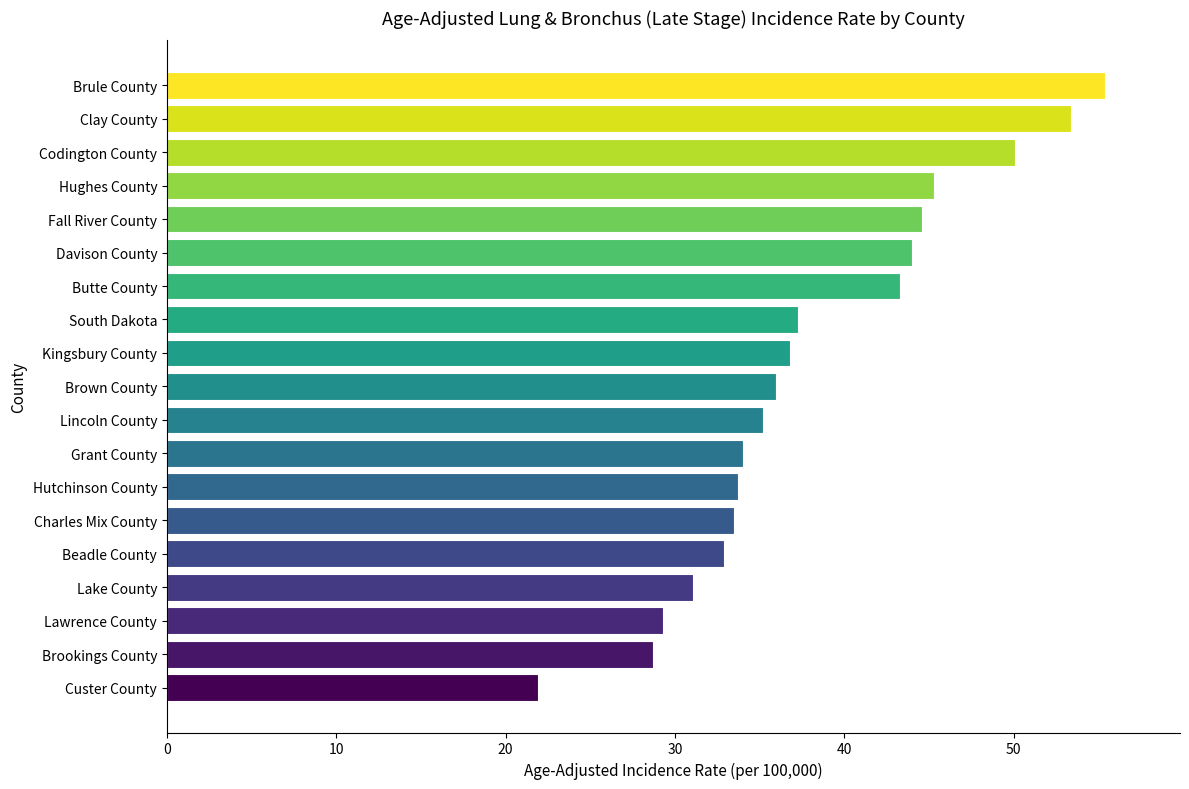

True or false: the data shows 53.4 at Clay County.

True